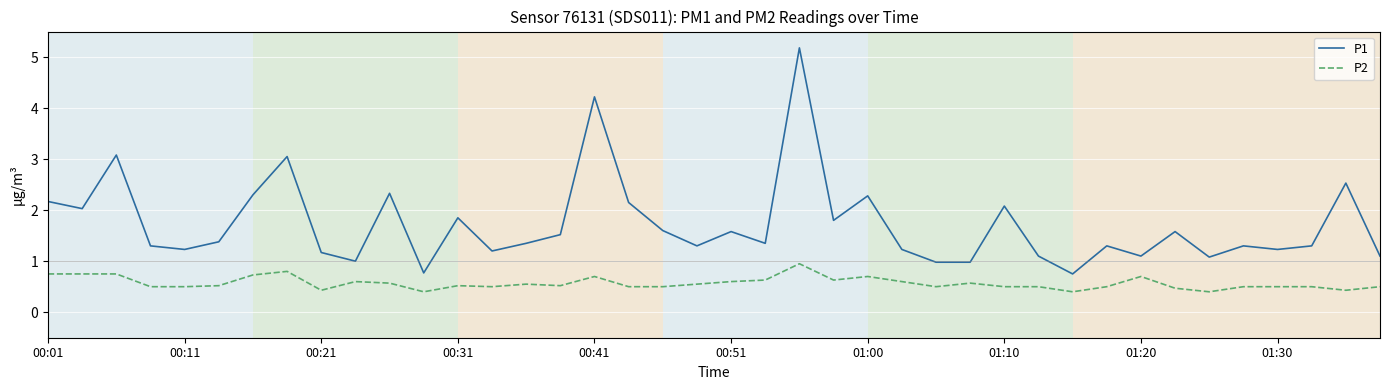

True or false: P1 and P2 cross at least once.

False